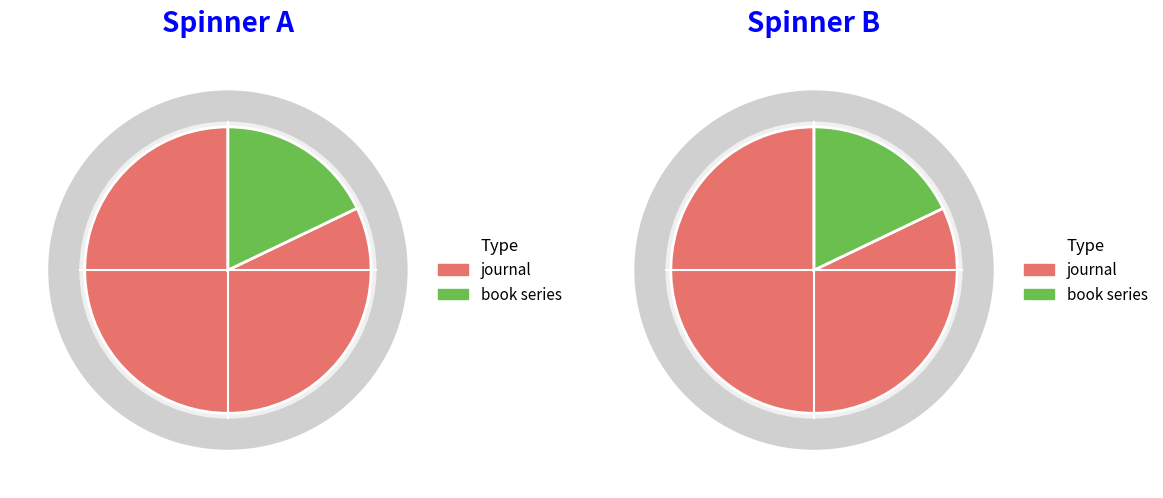

What is the ratio of the value at book series to the value at journal?

0.2